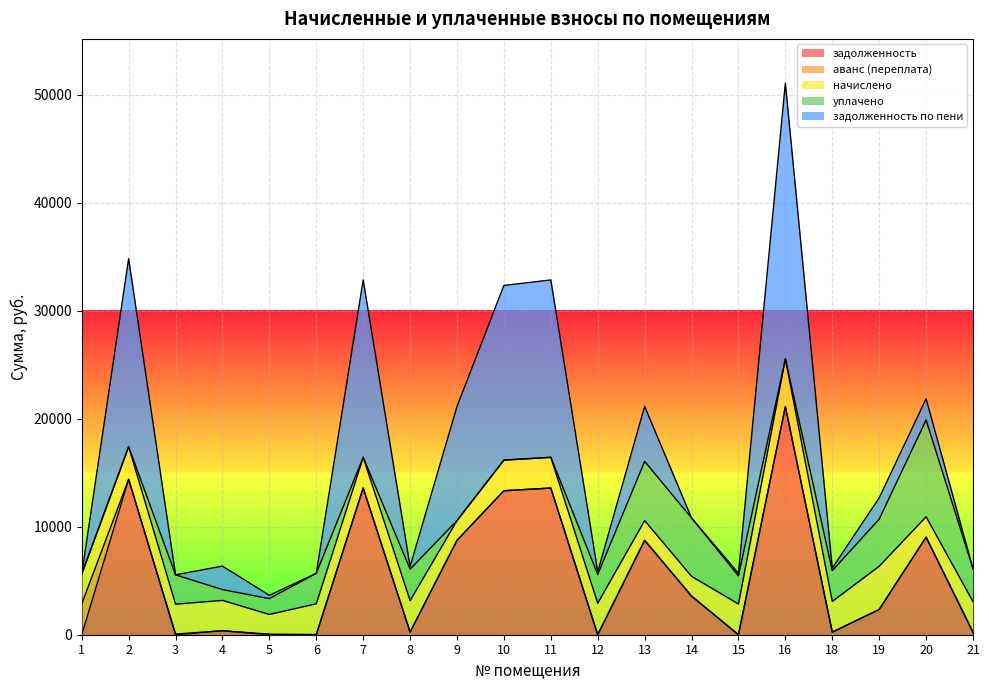

How many series are shown in this chart?

5